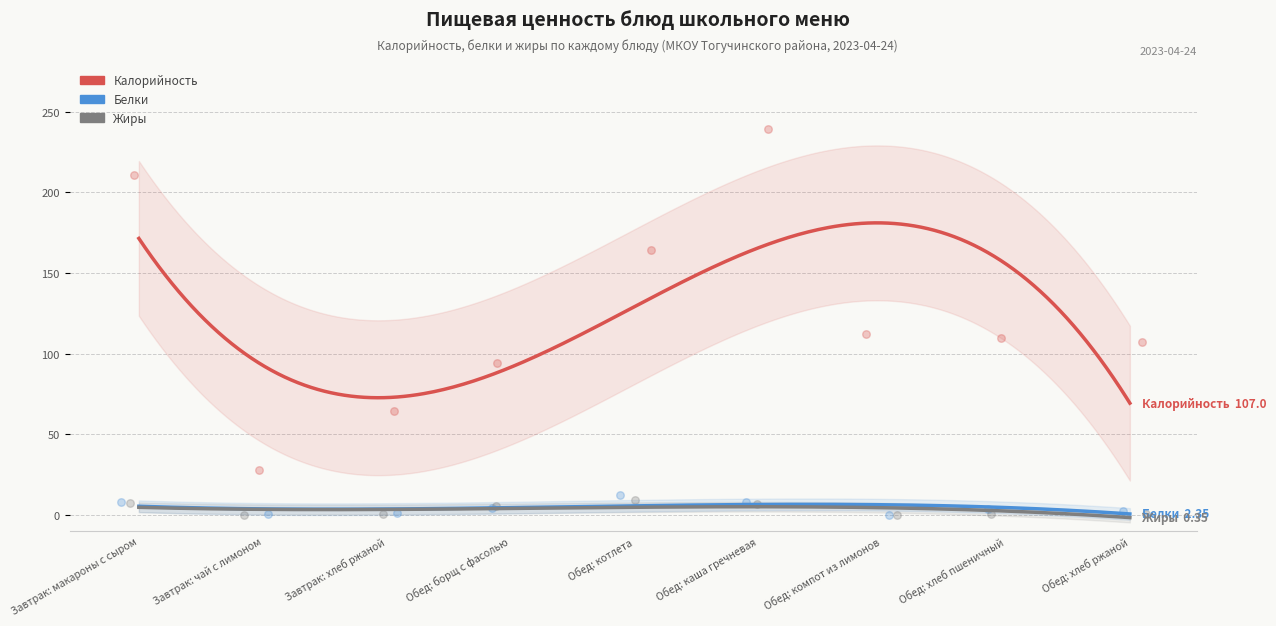

At which category is the sum across all series the highest?

Обед: каша гречневая